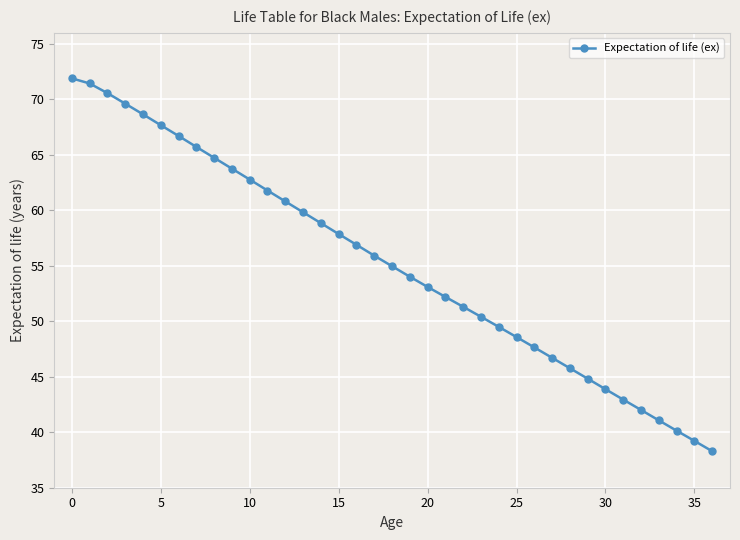

What is the maximum value shown in the chart?

71.9